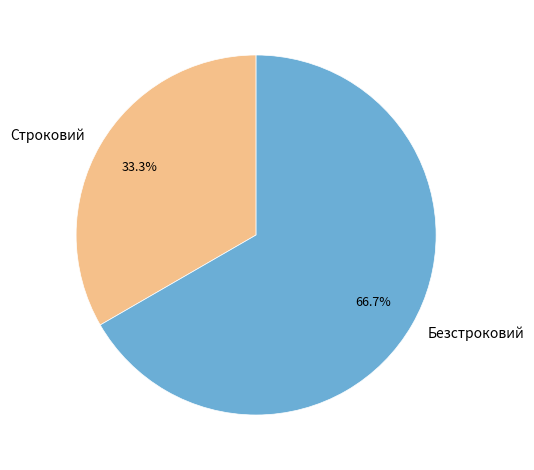

What percentage do Безстроковий and Строковий together represent?

100.0%